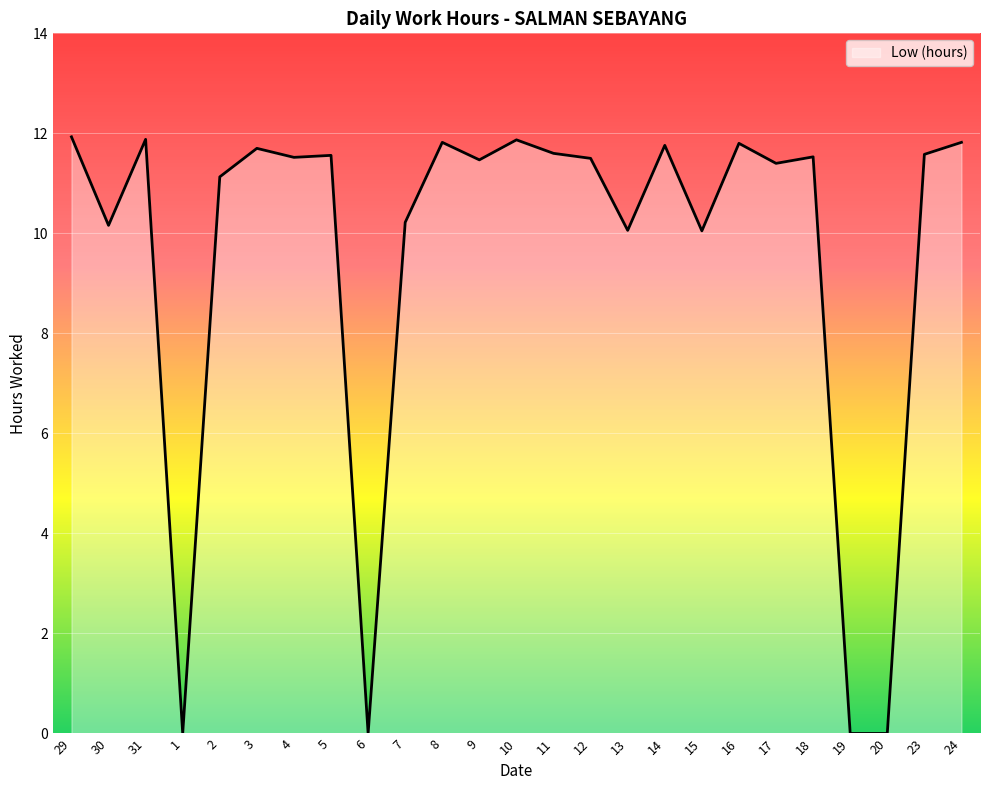

The chart shows a value of 19.1 at 8. True or false?

False